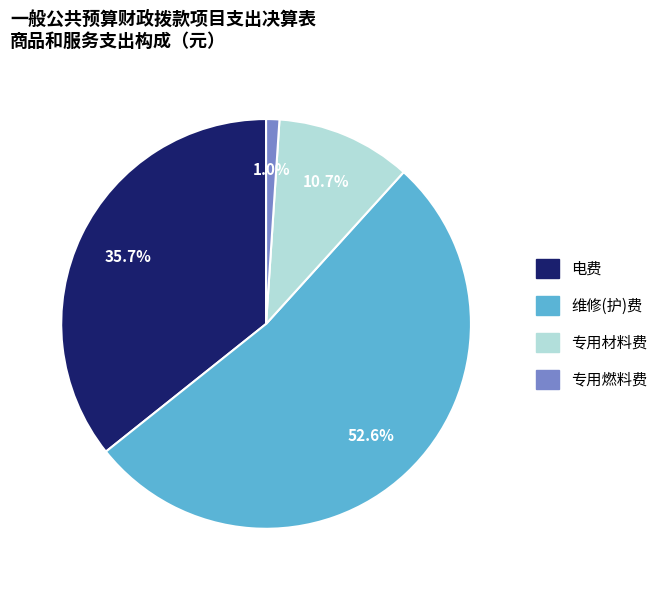

What is the ratio of the value at 专用燃料费 to the value at 专用材料费?

0.1